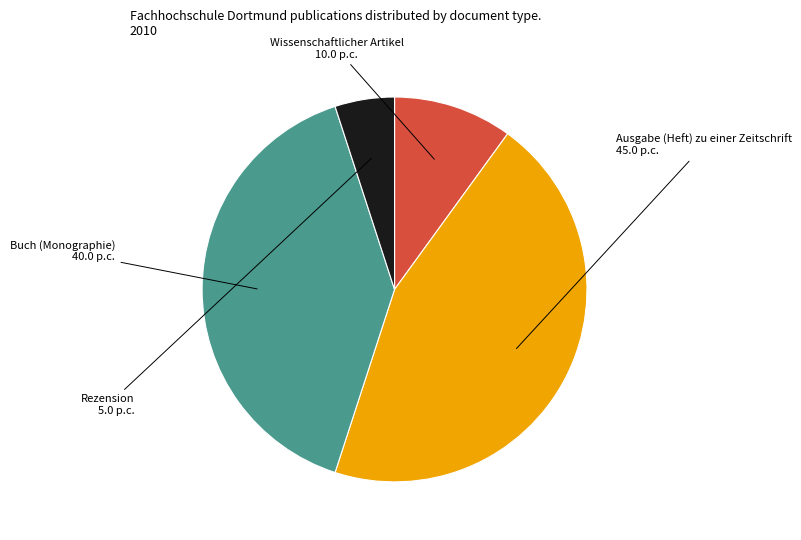

Rank the categories by value from lowest to highest.

Rezension, Wissenschaftlicher Artikel, Buch (Monographie), Ausgabe (Heft) zu einer Zeitschrift